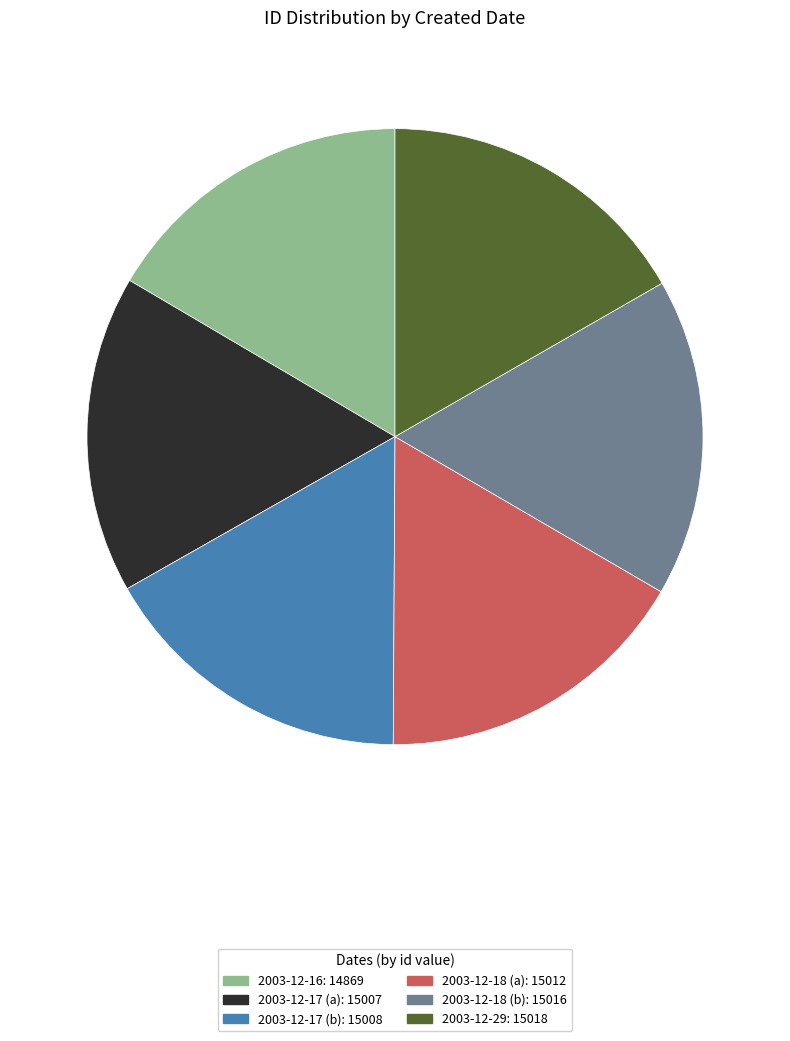

Count the number of slices in the pie.

6